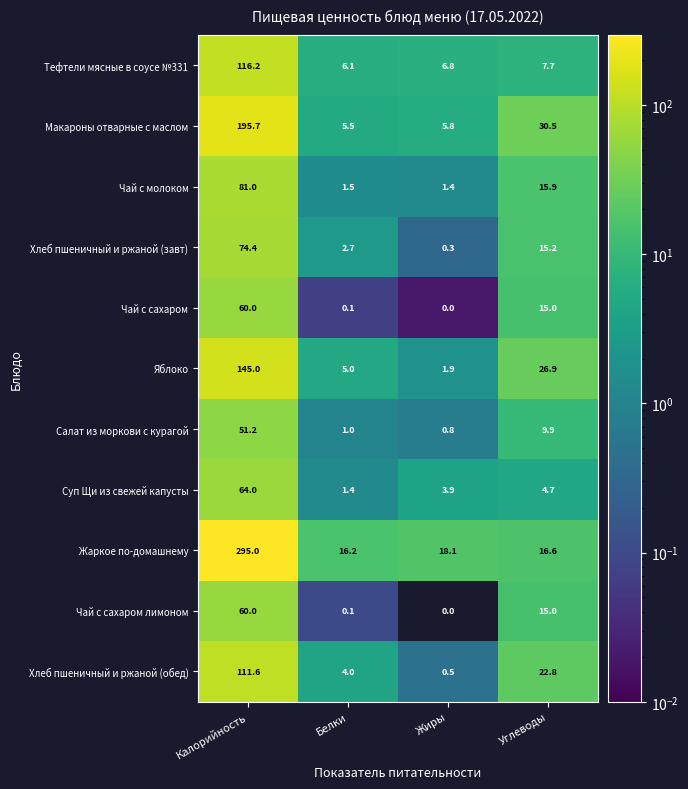

At which category does the chart reach its minimum across all series?

Жиры